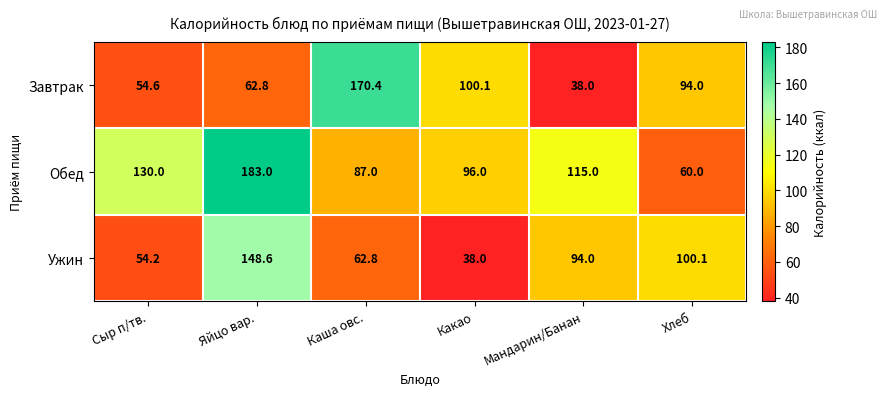

Which series has the largest range (max minus min)?

Завтрак